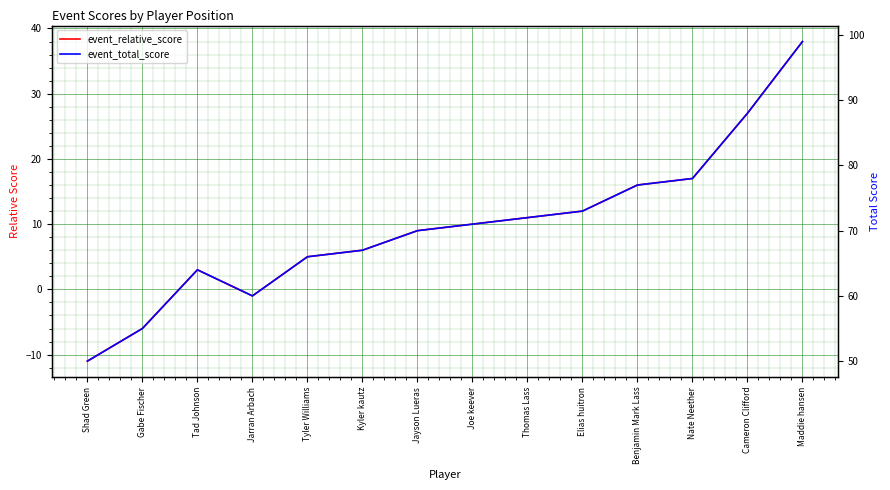

Reading left to right, transcribe all the data shown in this chart.

event_relative_score: -11	-6	3	-1	5	6	9	10	11	12	16	17	27	38
event_total_score: 50	55	64	60	66	67	70	71	72	73	77	78	88	99